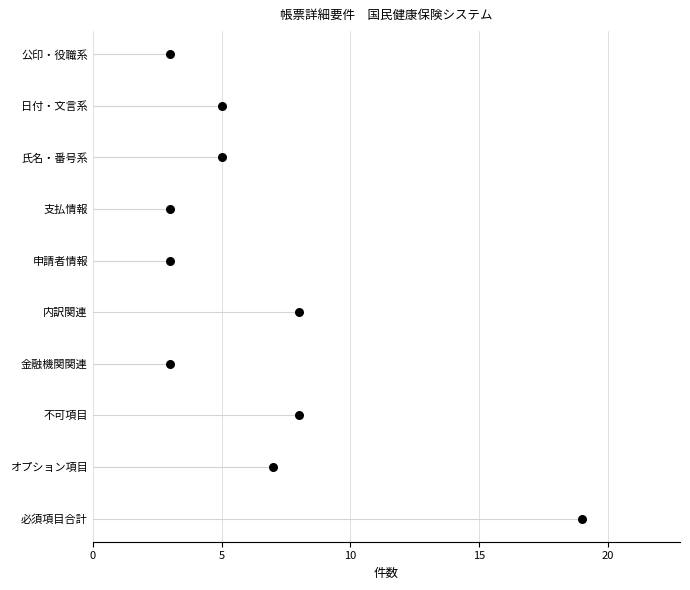

Which has a higher value, 15 or 20?

20